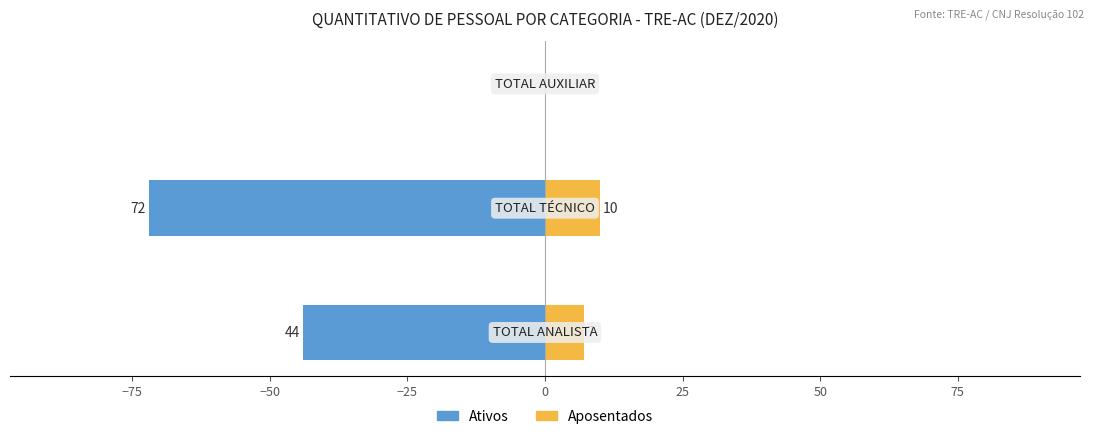

Reading right to left, extract all data points from this chart.

Ativos: 0	-72	-44
Aposentados: 0	10	7